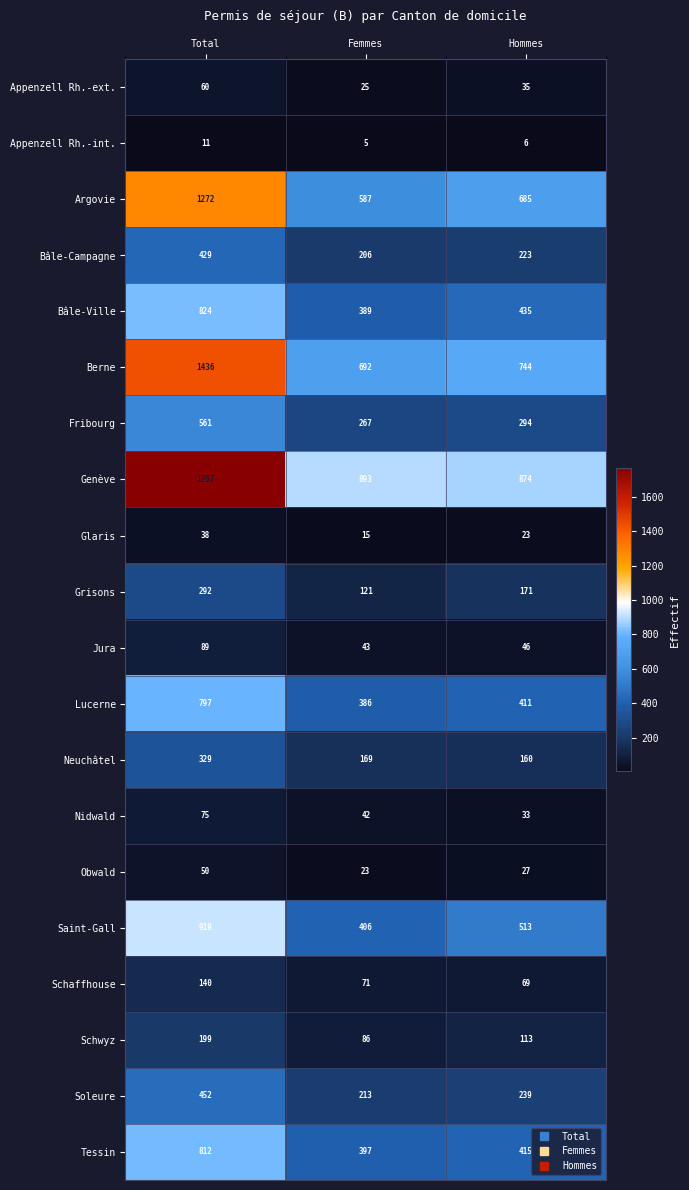

At which category is the sum across all series the highest?

Total